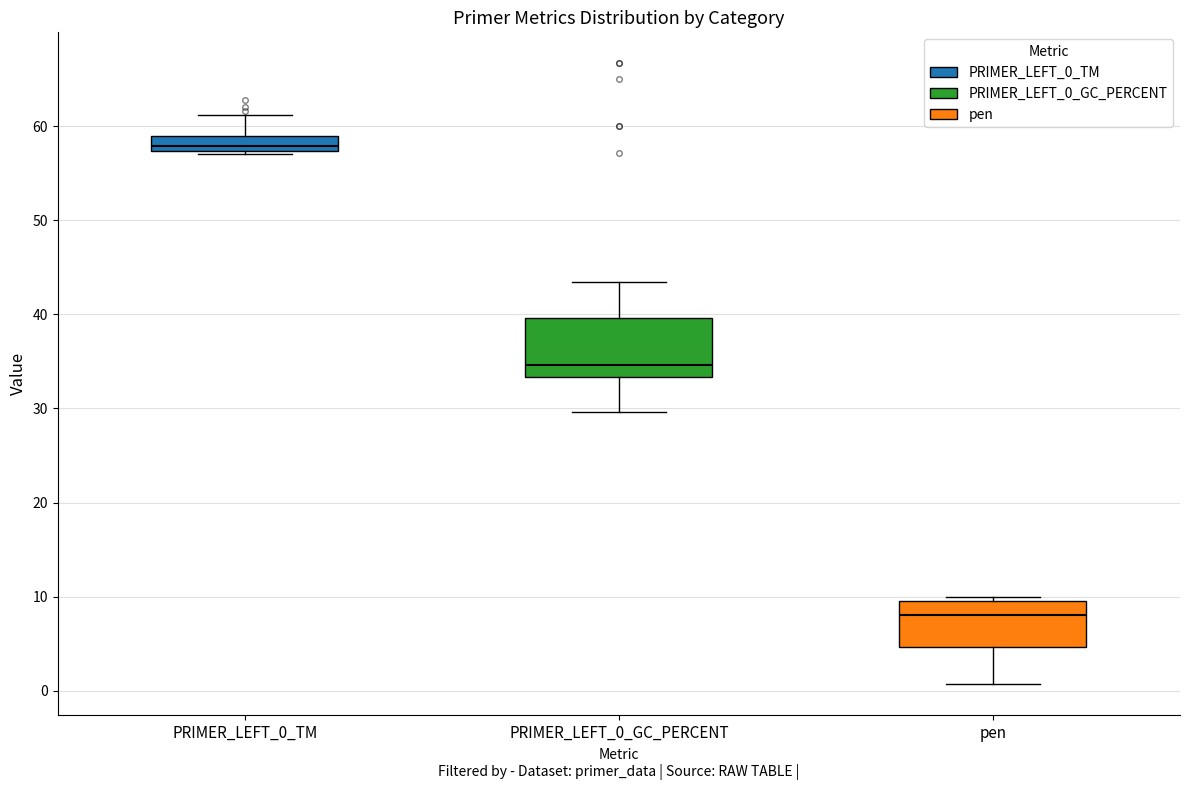

Reading left to right, read every box against the y-axis: the position of its median line, the range the box covers, and the ends of its whiskers. The values are not printed on the chart, so give them approximately, as read against the axis.

PRIMER_LEFT_0_TM: median 58, box 57 to 59, whiskers 57 (just below the box's lower edge) to 61
PRIMER_LEFT_0_GC_PERCENT: median 35, box 33 to 40, whiskers 30 to 43
pen: median 8, box 5 to 10, whiskers 1 to 10 (just above the box's upper edge)